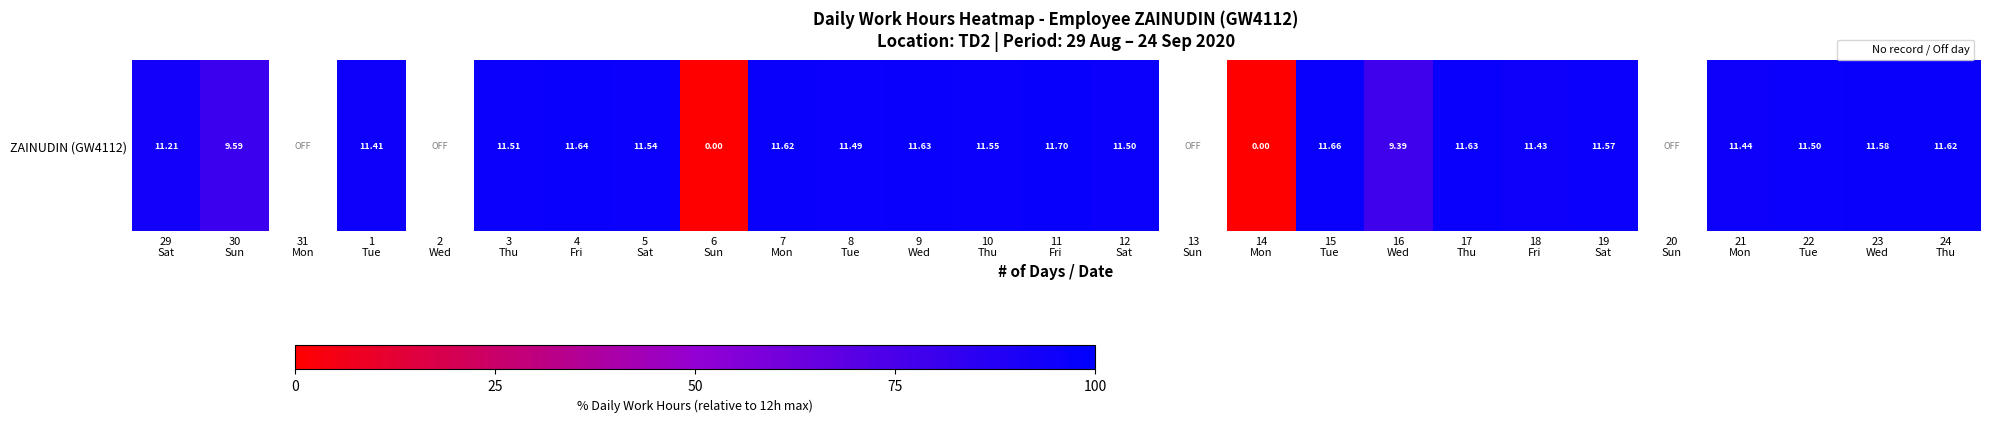

Between 9
Wed and 11
Fri, which is larger?

11
Fri